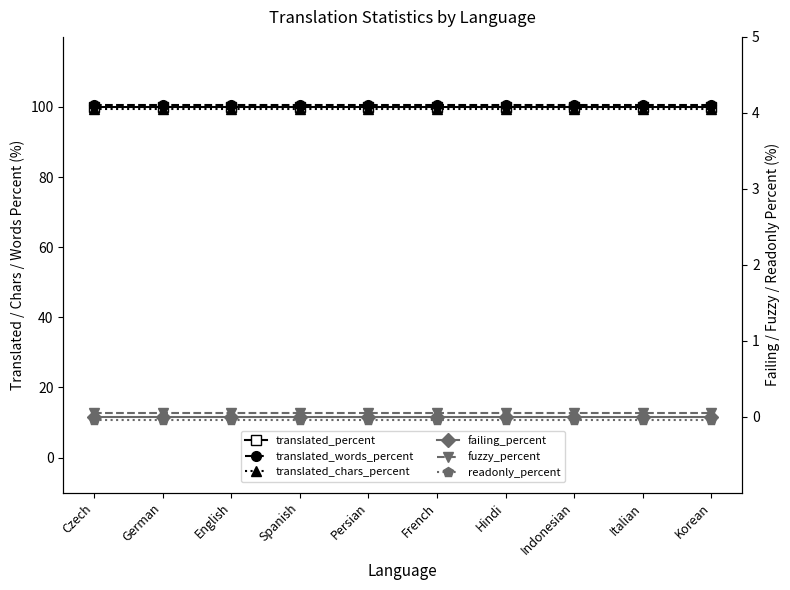

Between English and Persian, which is larger?

English